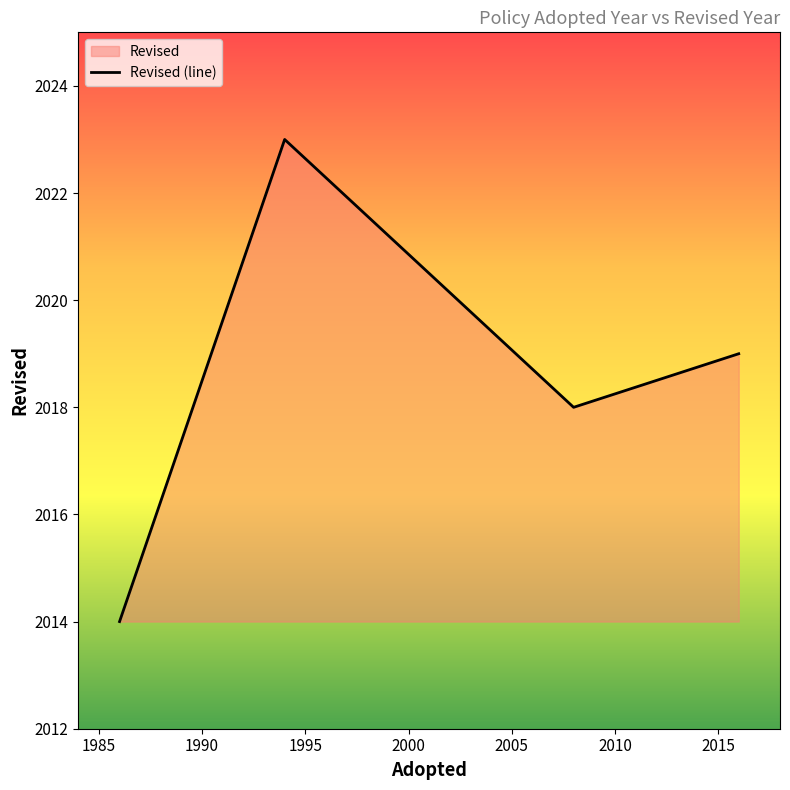

True or false: the data has more than 1 interior local peaks.

False